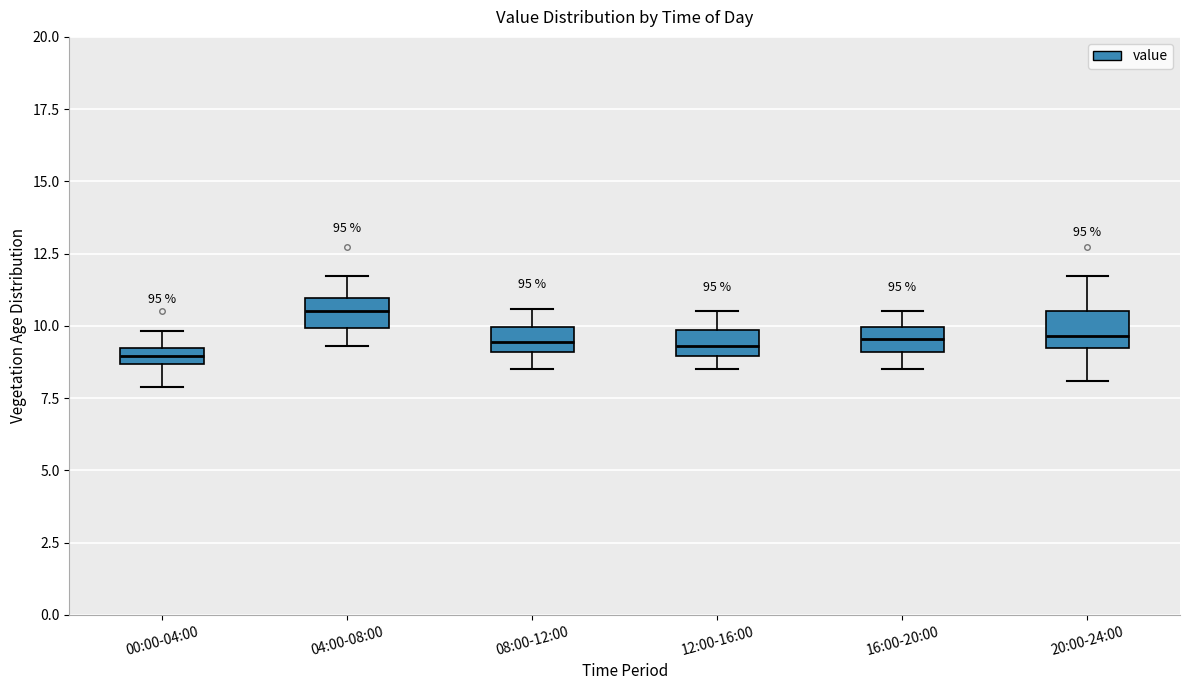

Which box's median line is the highest?

04:00-08:00